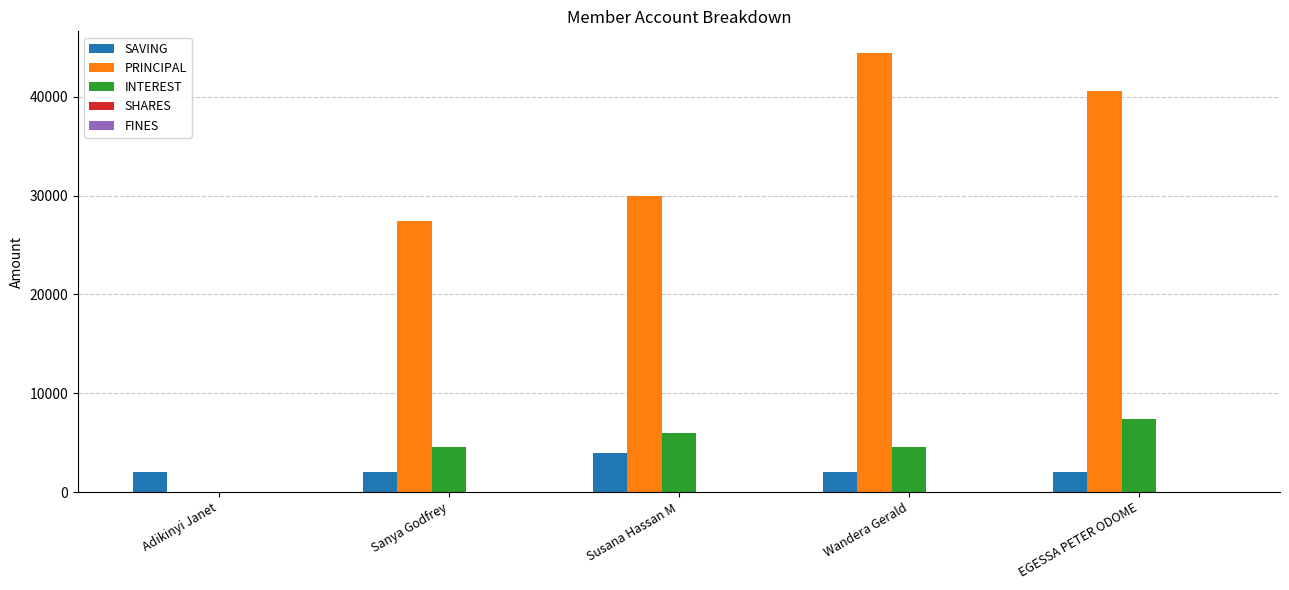

Between Susana Hassan M and EGESSA PETER ODOME, which series saw the biggest shift?

PRINCIPAL